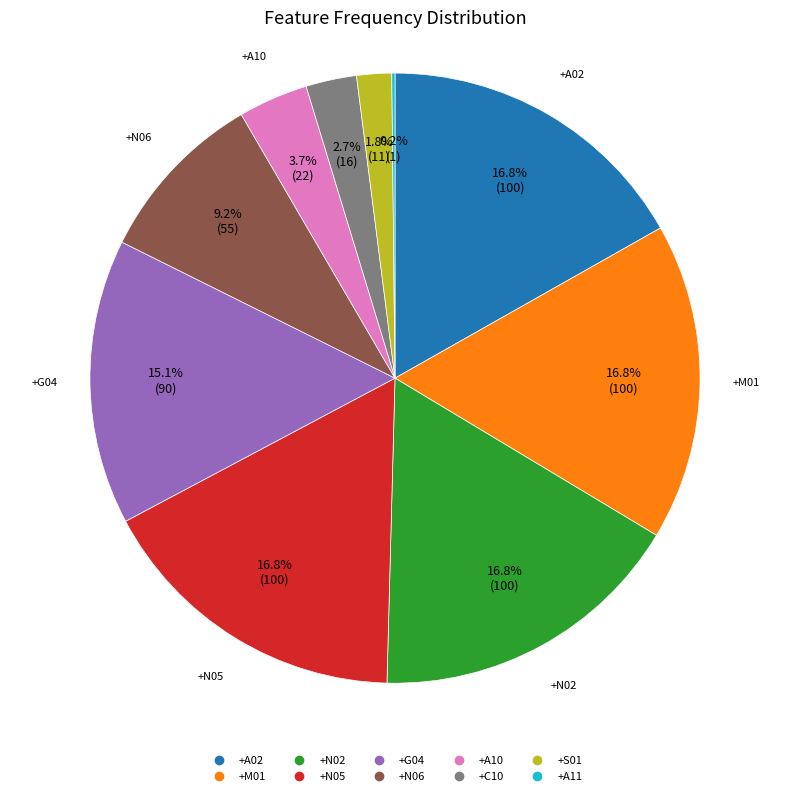

The +N06 slice represents 9% of the pie. True or false?

True